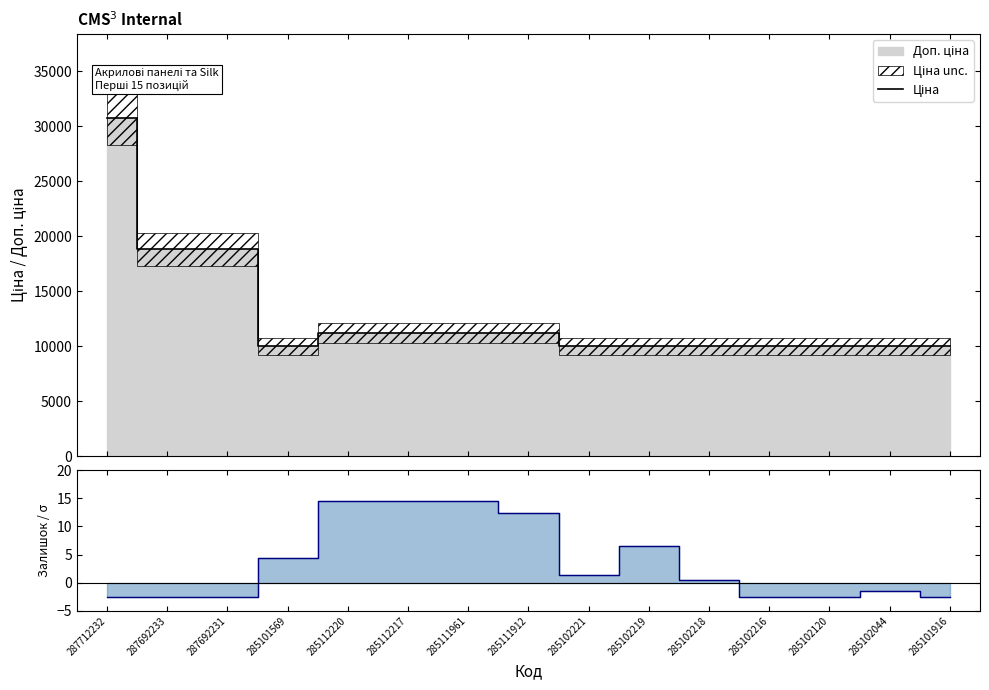

Reading left to right, transcribe all the data shown in this chart.

Ціна: 30717.1	18796.8	18796.8	9975.0	11188.2	11188.2	11188.2	11188.2	9975.0	9975.0	9975.0	9975.0	9975.0	9975.0	9975.0
Залишок: -2.6	-2.6	-2.6	4.4	14.4	14.4	14.4	12.4	1.4	6.4	0.4	-2.6	-2.6	-1.6	-2.6